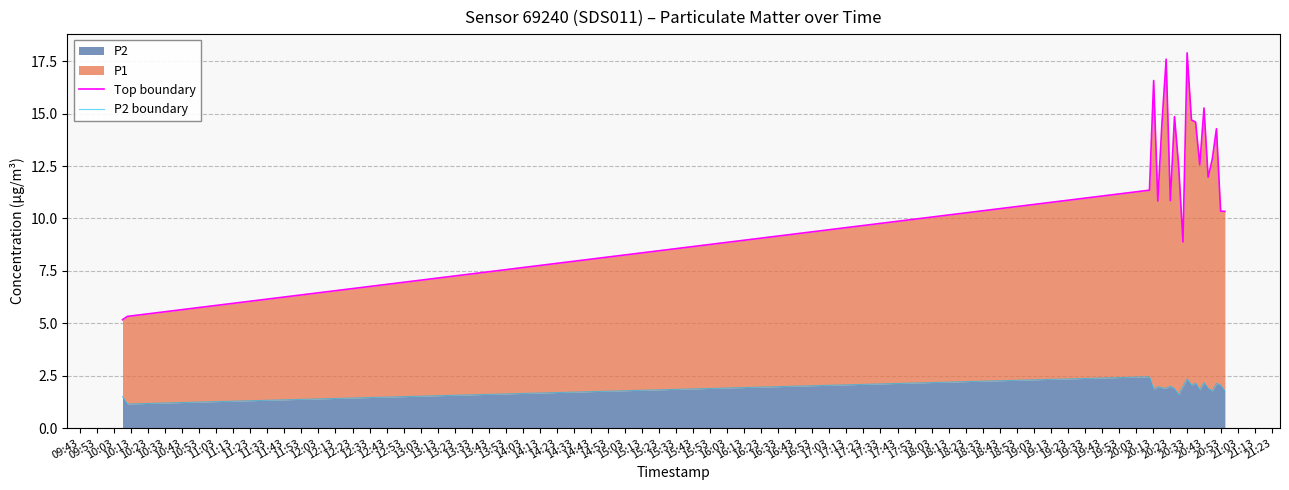

Which series has the widest spread of values?

Top boundary